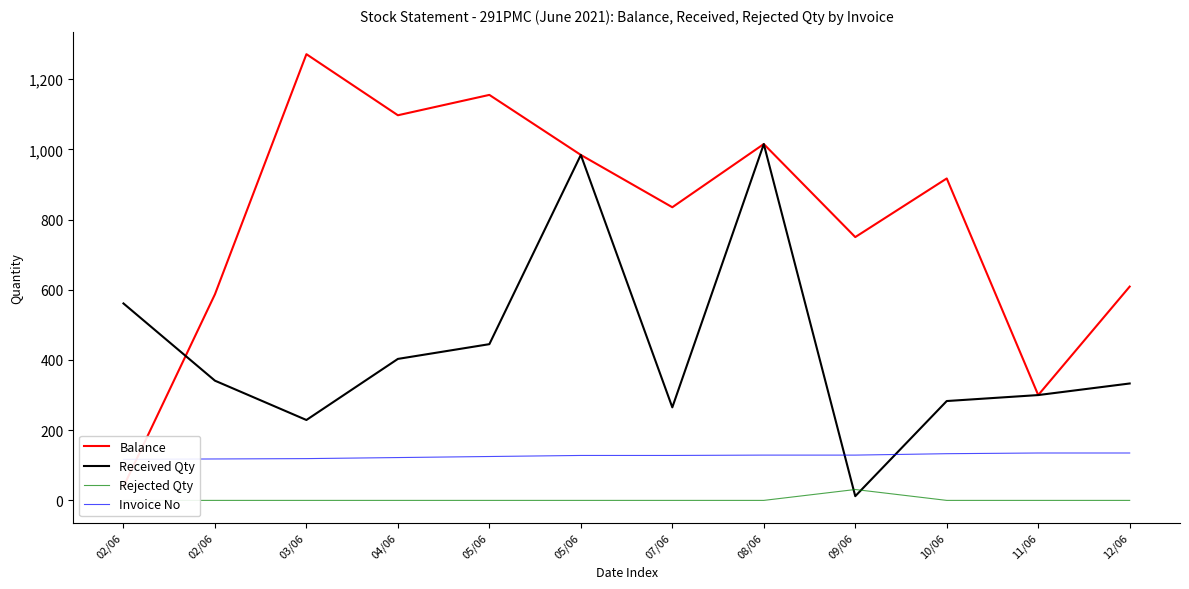

List the series in order of their overall mean, highest first.

Balance, Received Qty, Invoice No, Rejected Qty